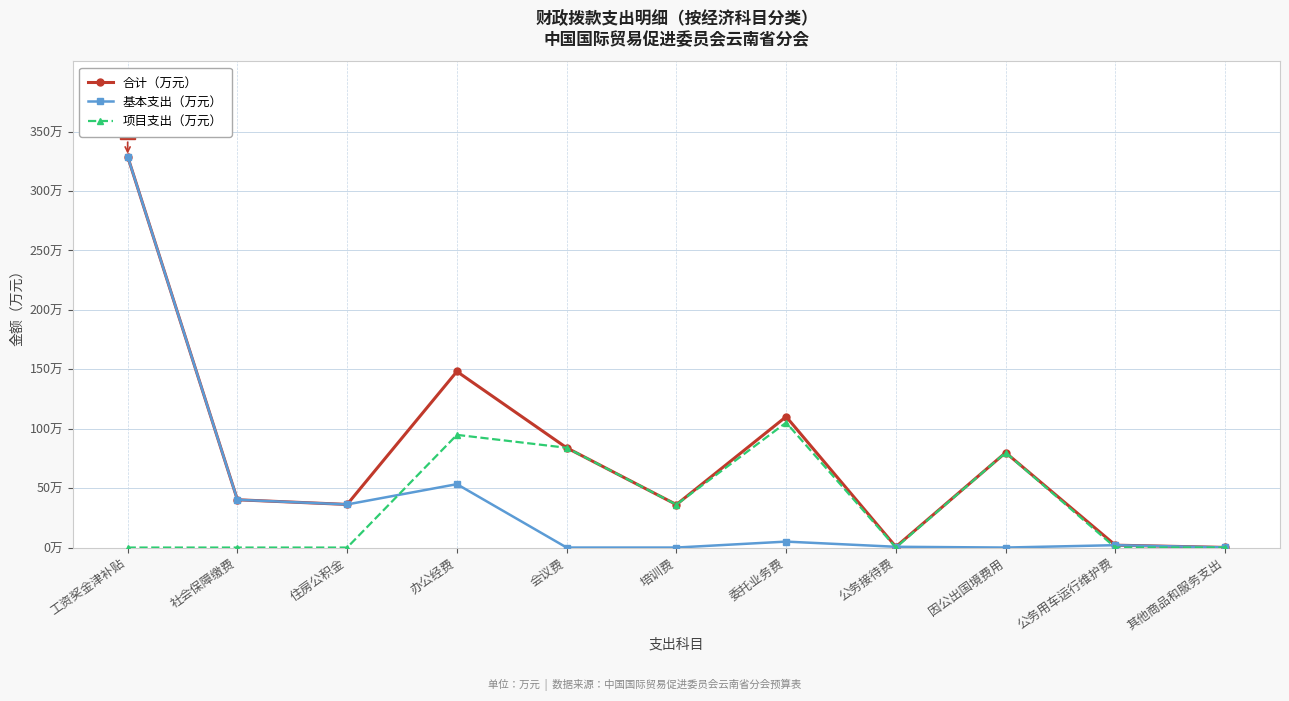

Reading right to left, transcribe all the data shown in this chart.

合计（万元）: 0.1	2.0	79.9	0.6	110.2	36.1	84.0	148.2	36.3	40.2	329.1
基本支出（万元）: 0.1	2.0	0.0	0.6	5.0	0.0	0.0	53.4	36.3	40.2	329.1
项目支出（万元）: 0.0	0.0	79.9	0.0	105.2	36.1	84.0	94.8	0.0	0.0	0.0